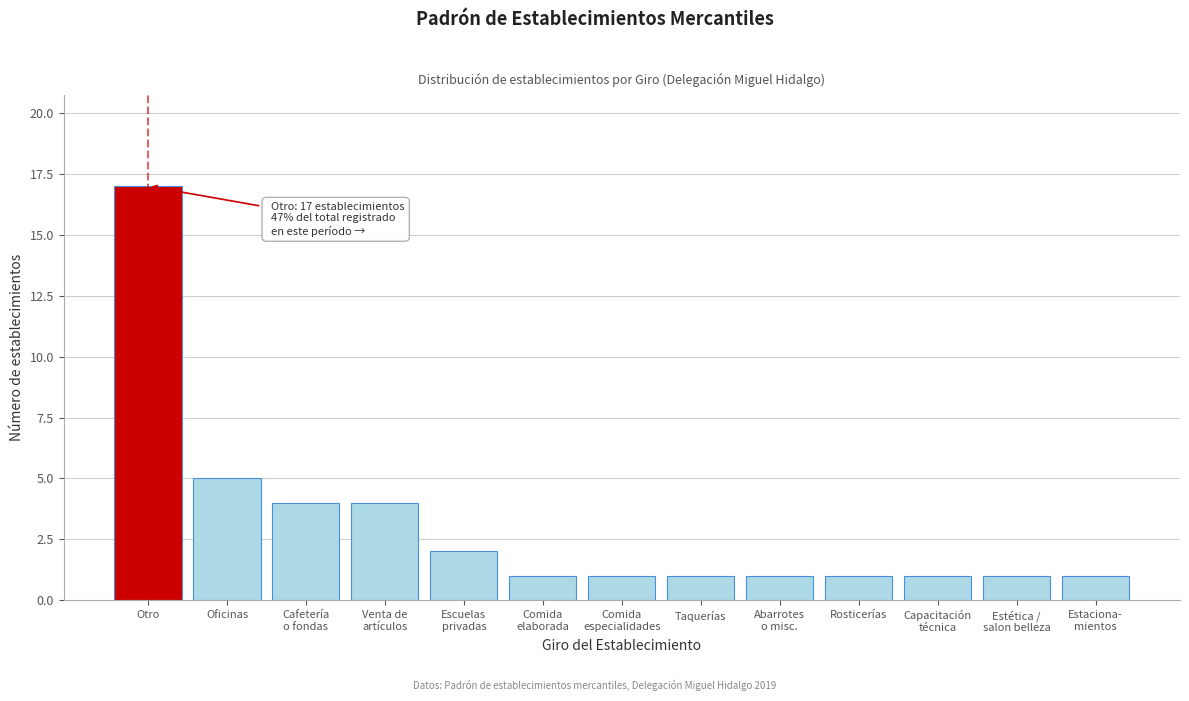

Reading left to right, extract all data points from this chart.

17	5	4	4	2	1	1	1	1	1	1	1	1